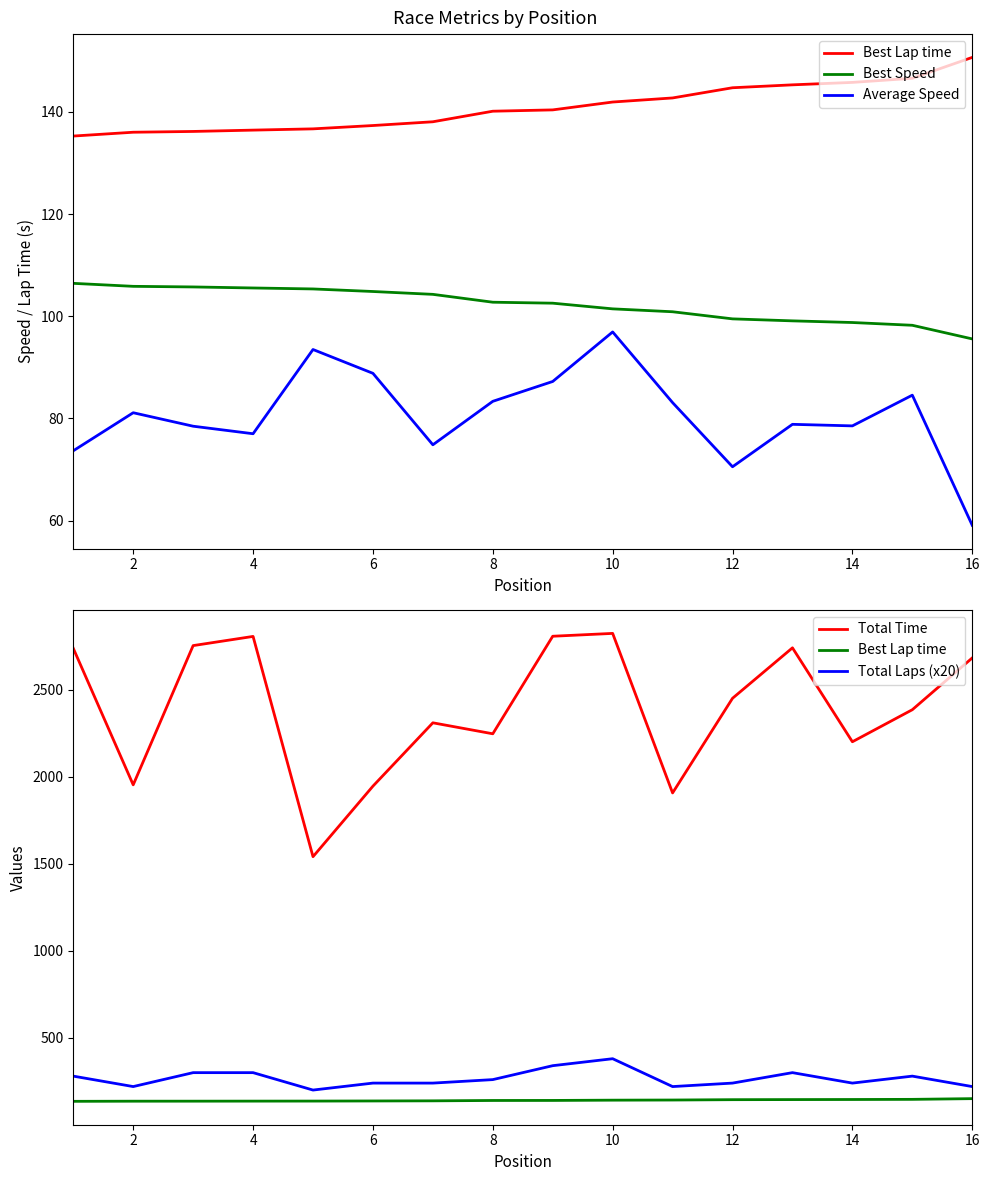

What is the difference between the maximum and minimum values in the Best Speed series?

10.9